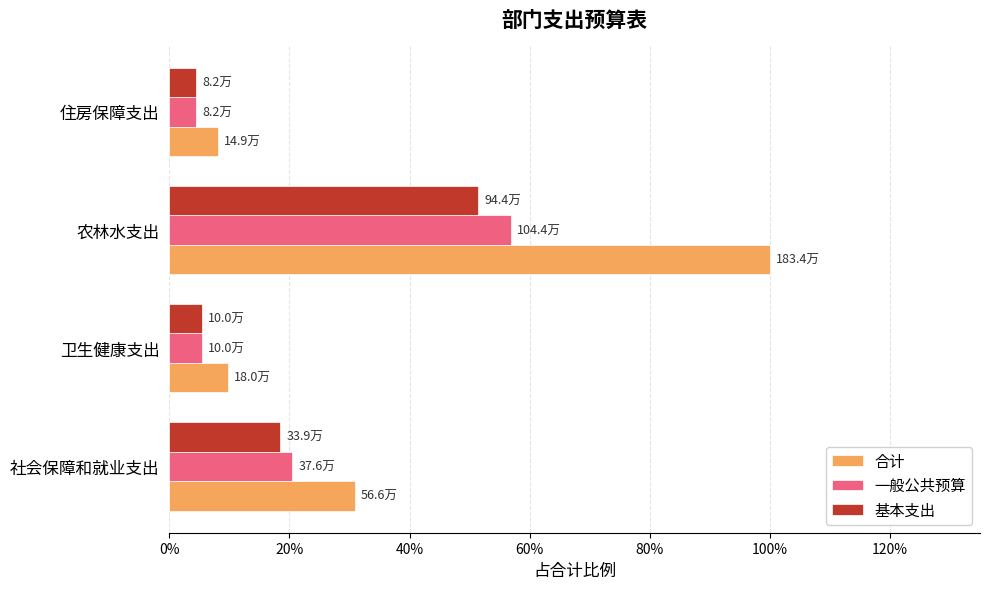

What are all the series names shown in the legend?

合计, 一般公共预算, 基本支出